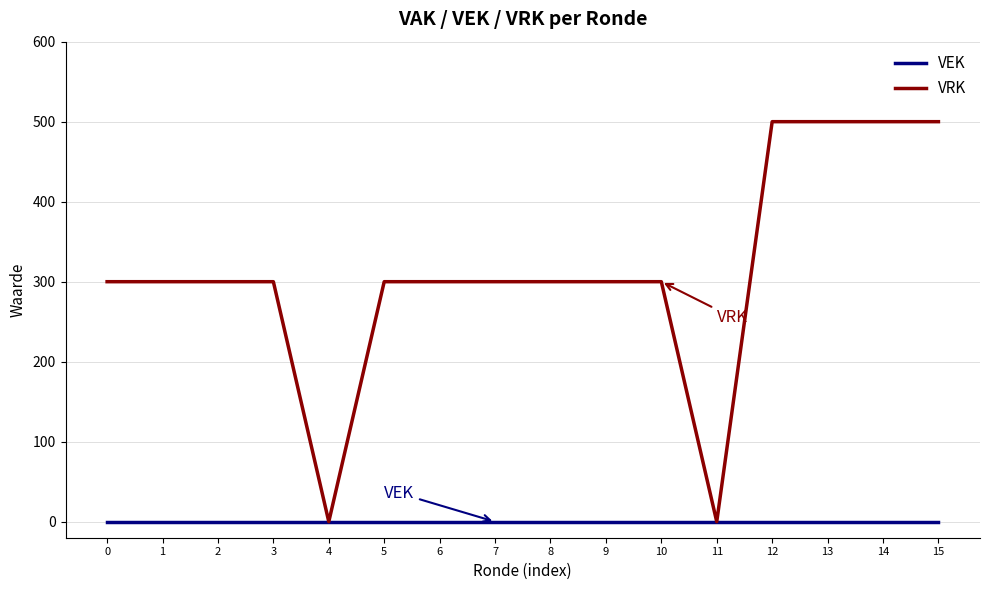

Is the value of VRK at 5 greater than the value of VEK at 12?

Yes